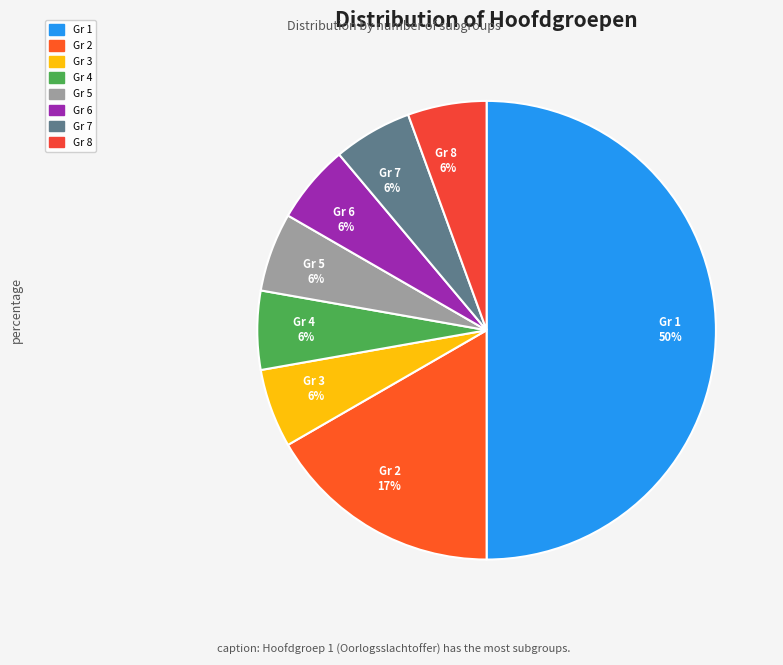

To the nearest percent, what is the average slice percentage?

12%